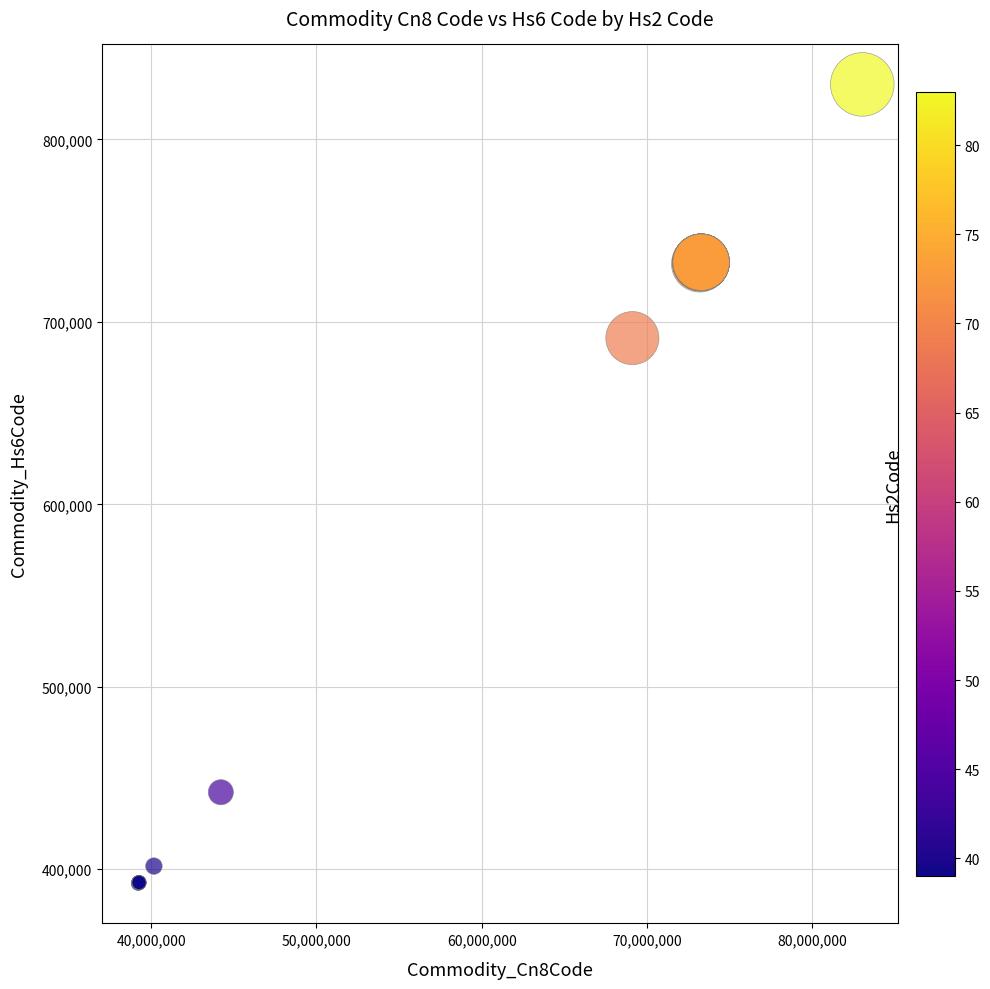

What Y value in the scatter plot is closest to 611175?

691090